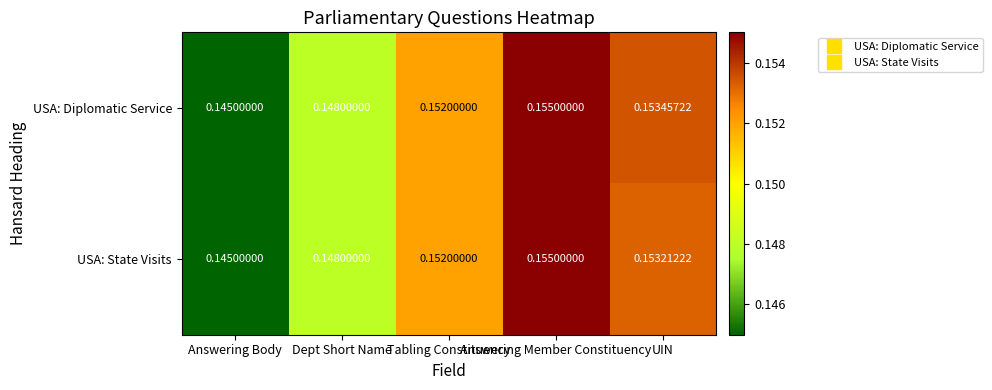

List the series in order of their overall mean, highest first.

USA: Diplomatic Service, USA: State Visits